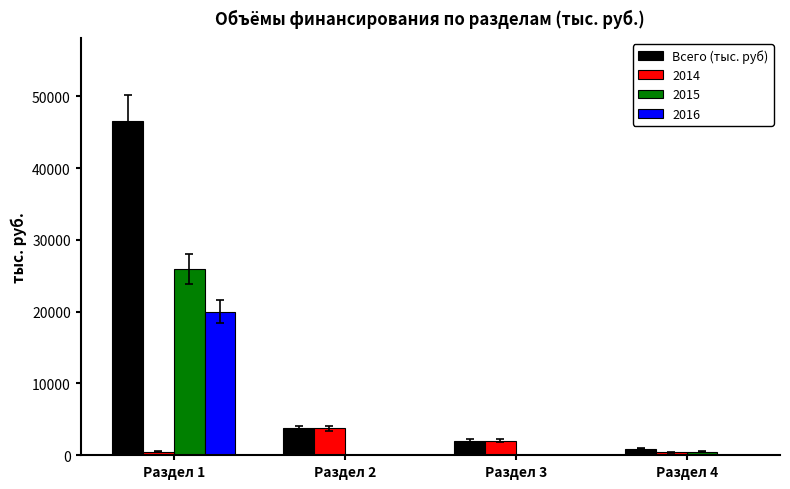

Is the value of 2016 at Раздел 3 greater than the value of 2014 at Раздел 3?

No